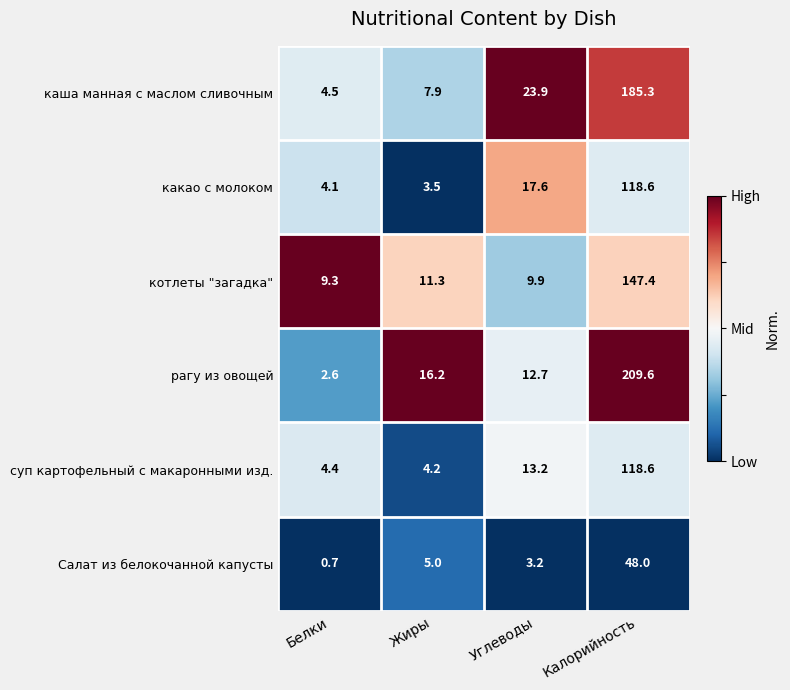

Which series has the largest total across all categories?

рагу из овощей